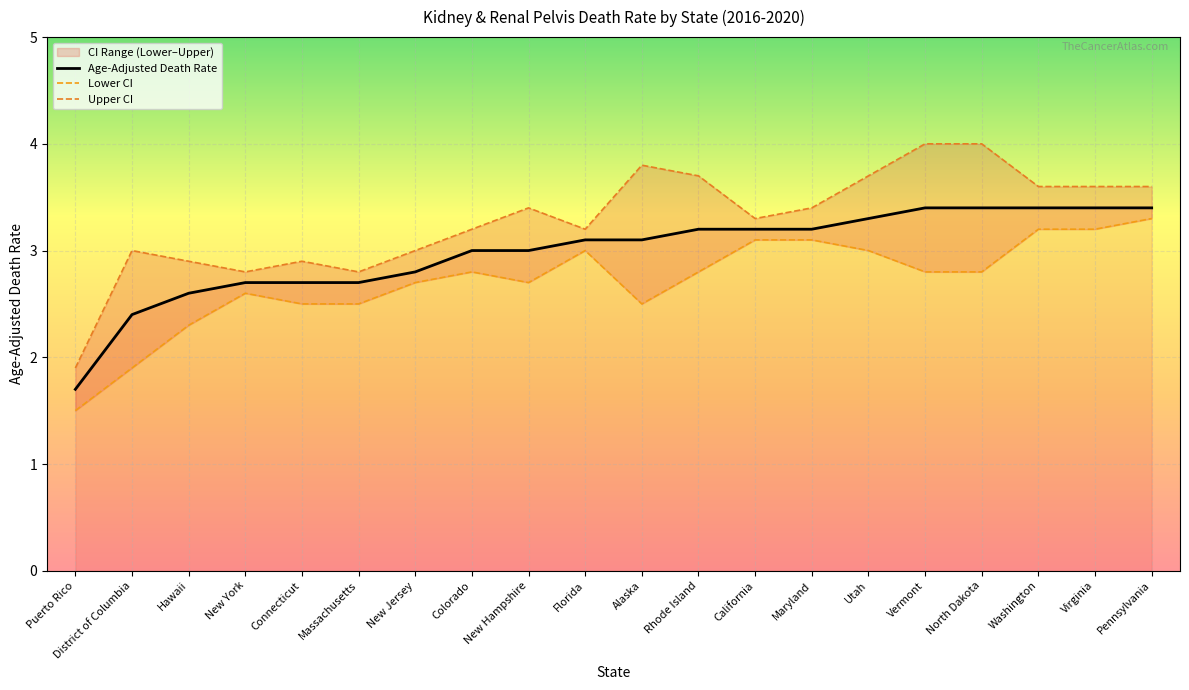

At which label does Lower CI first exceed 2?

Hawaii